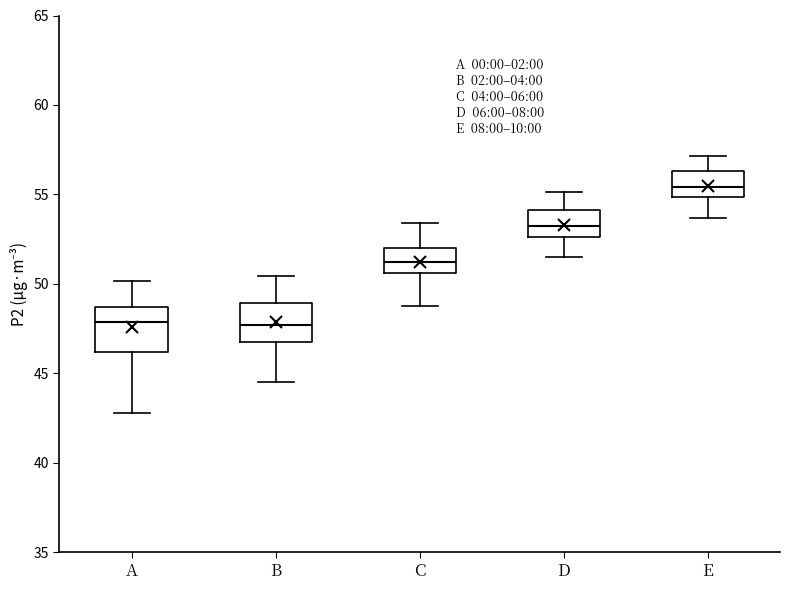

Reading left to right, transcribe this box plot: for each box, give where its median line is, the range the box spans, and where its two whiskers end, as read against the y-axis. The values are not printed on the chart, so give them approximately, as read against the axis.

A: median 48.0, box 46.0 to 48.5, whiskers 43.0 to 50.0
B: median 47.5, box 46.5 to 49.0, whiskers 44.5 to 50.5
C: median 51.0, box 50.5 to 52.0, whiskers 49.0 to 53.5
D: median 53.0, box 52.5 to 54.0, whiskers 51.5 to 55.0
E: median 55.5, box 55.0 to 56.5, whiskers 53.5 to 57.0